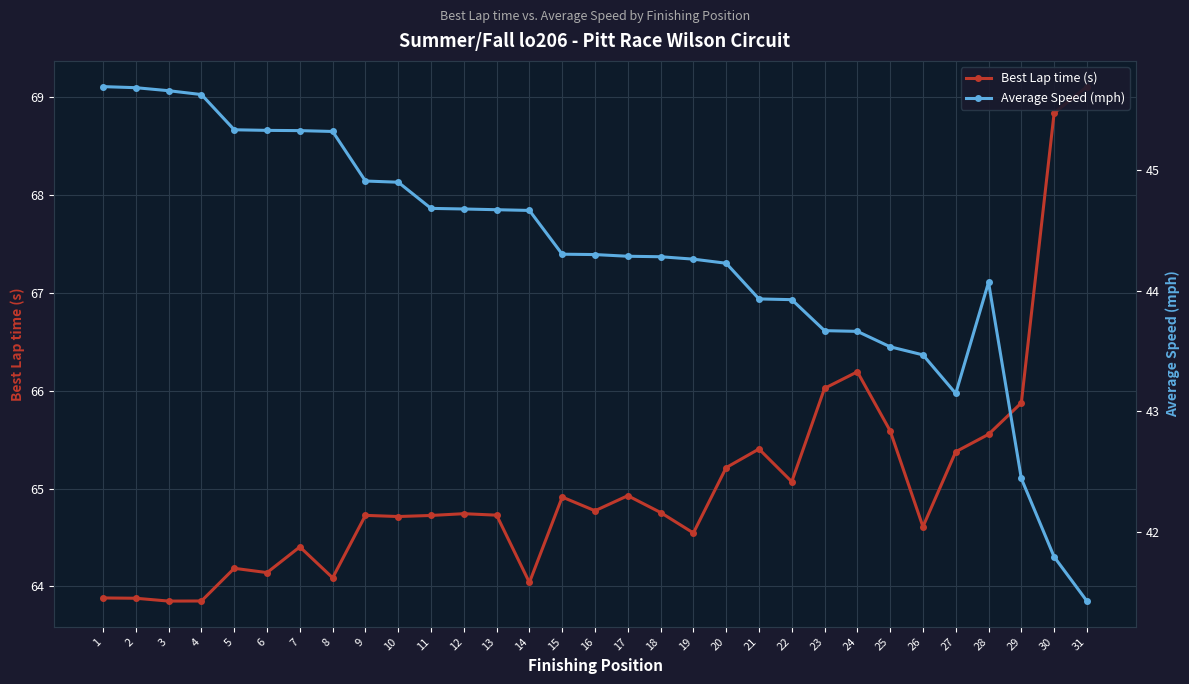

What is the highest value of the Best Lap time (s) series?

69.1